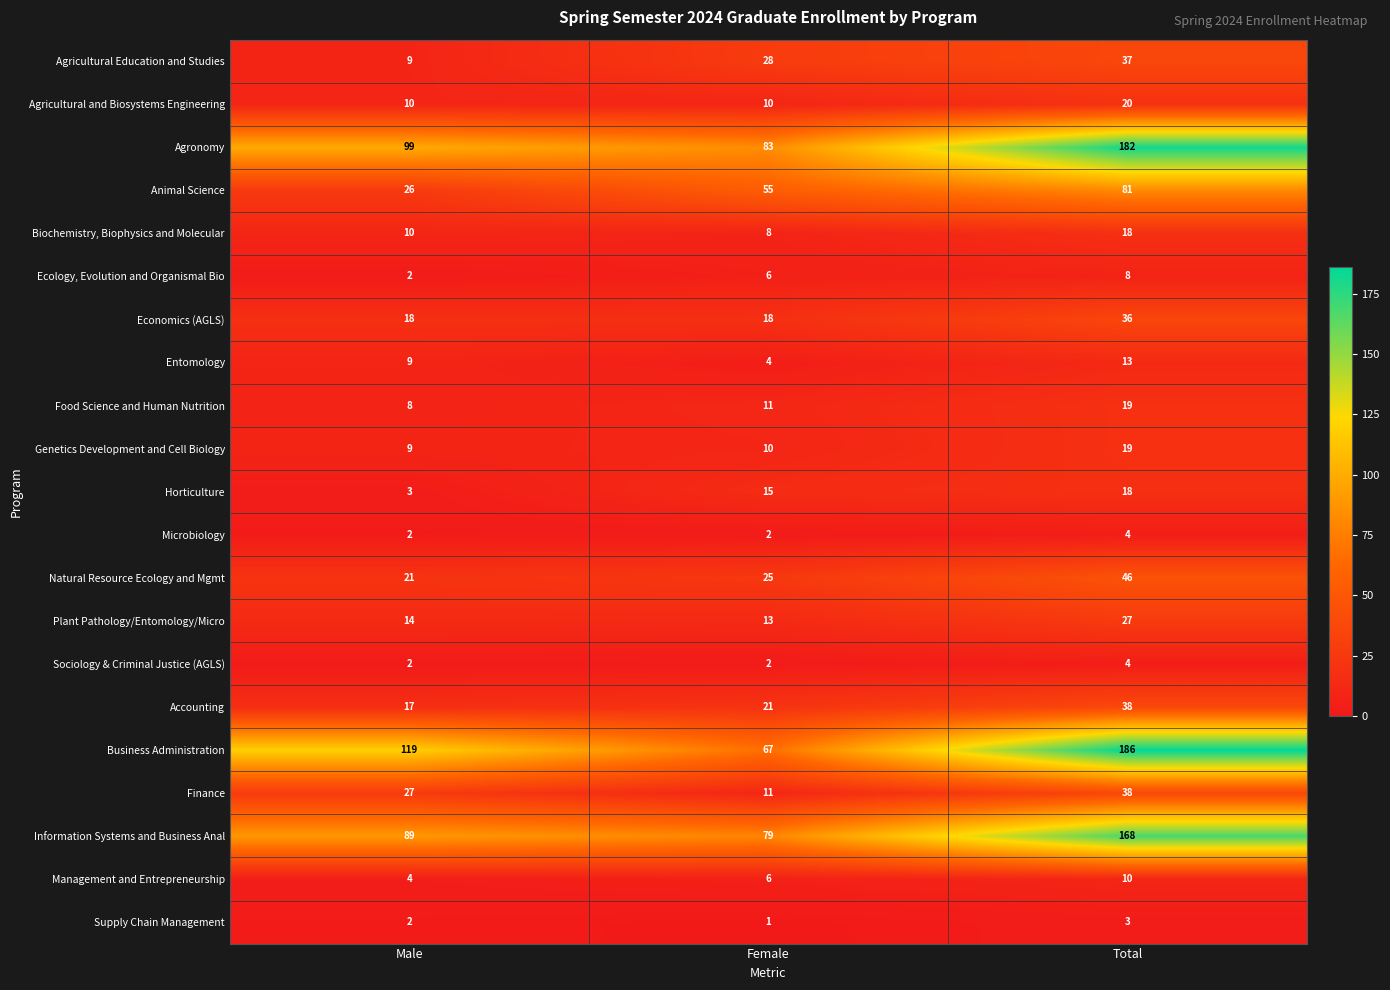

What is the total value across all series at Total?

975